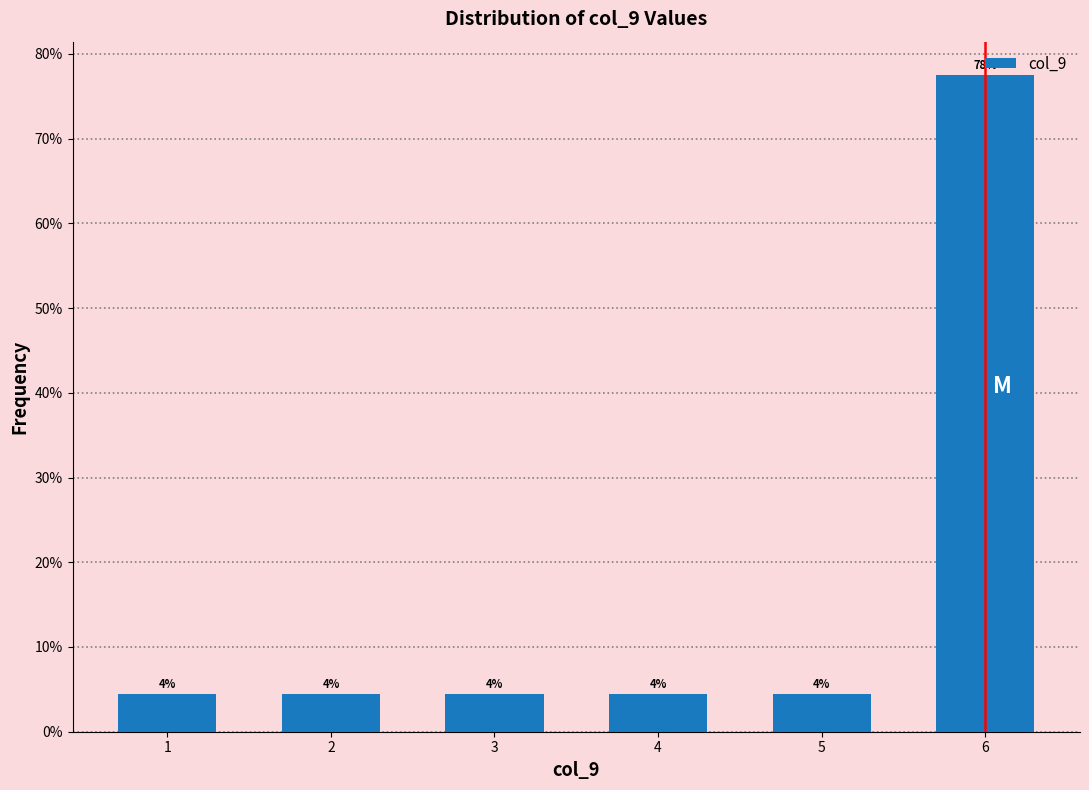

How many bars are there in total?

6